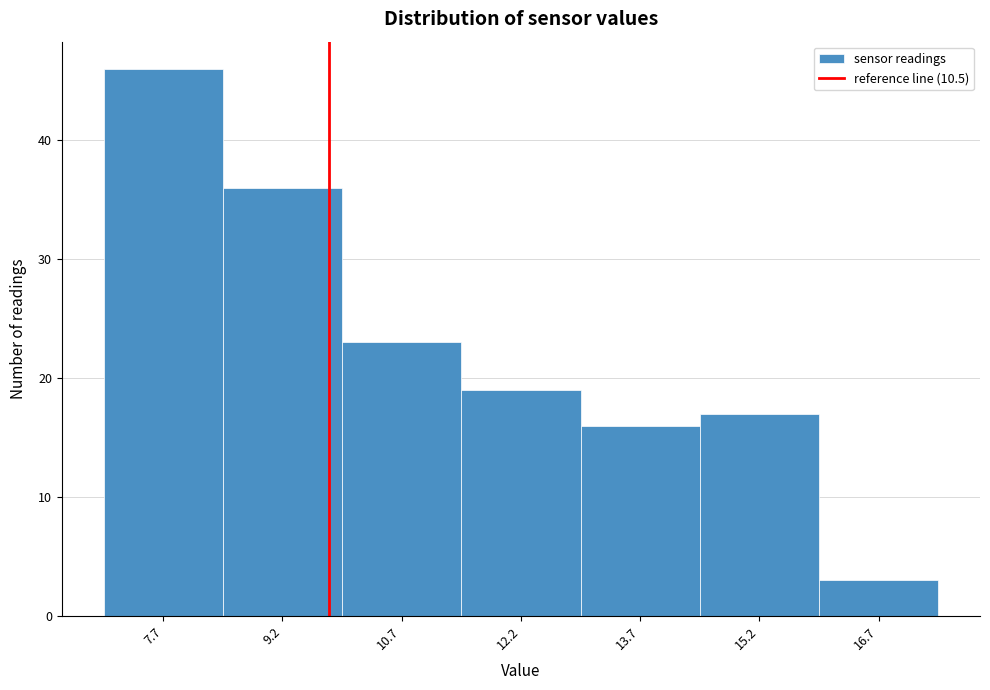

Reading right to left, extract all data points from this chart.

3	17	16	19	23	36	46